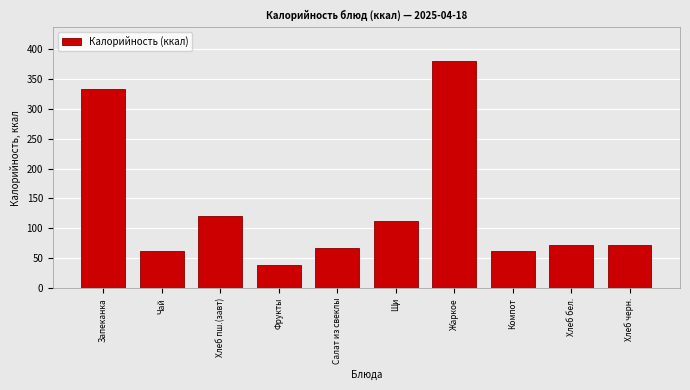

Which has a higher value, Запеканка or Чай?

Запеканка